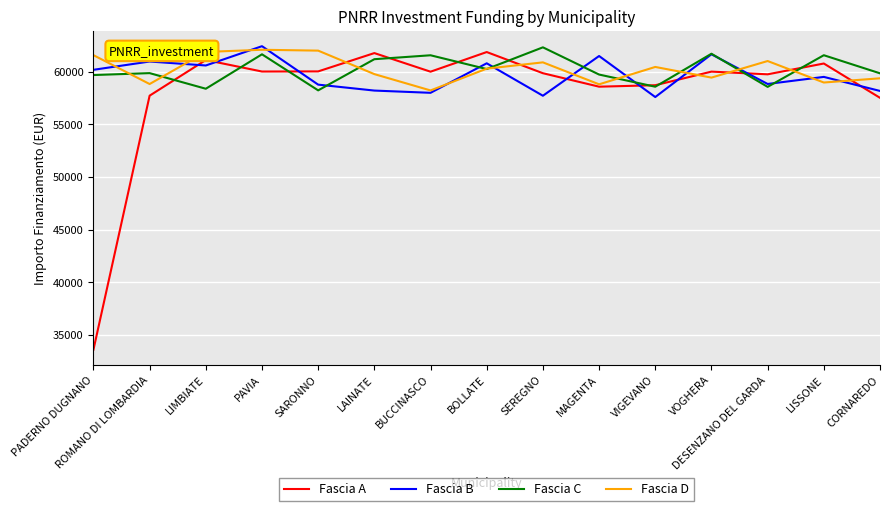

What is the smallest value displayed?

33606